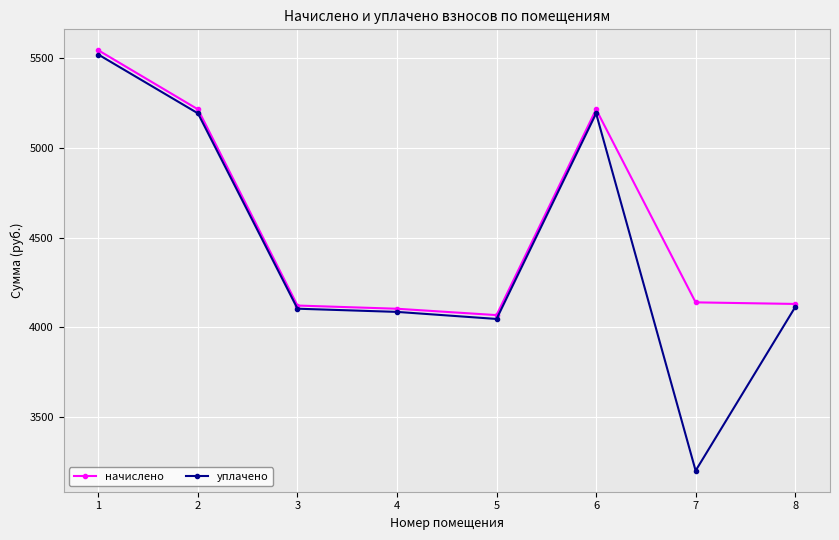

How many values in the уплачено series exceed 4112?

4